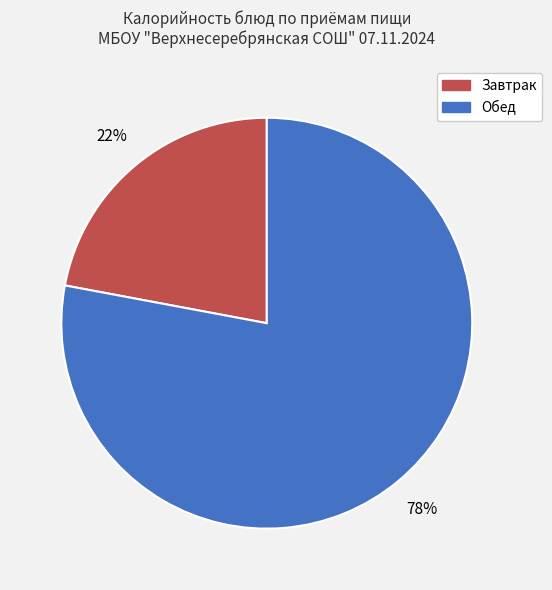

True or false: Обед accounts for 78% of the total.

True